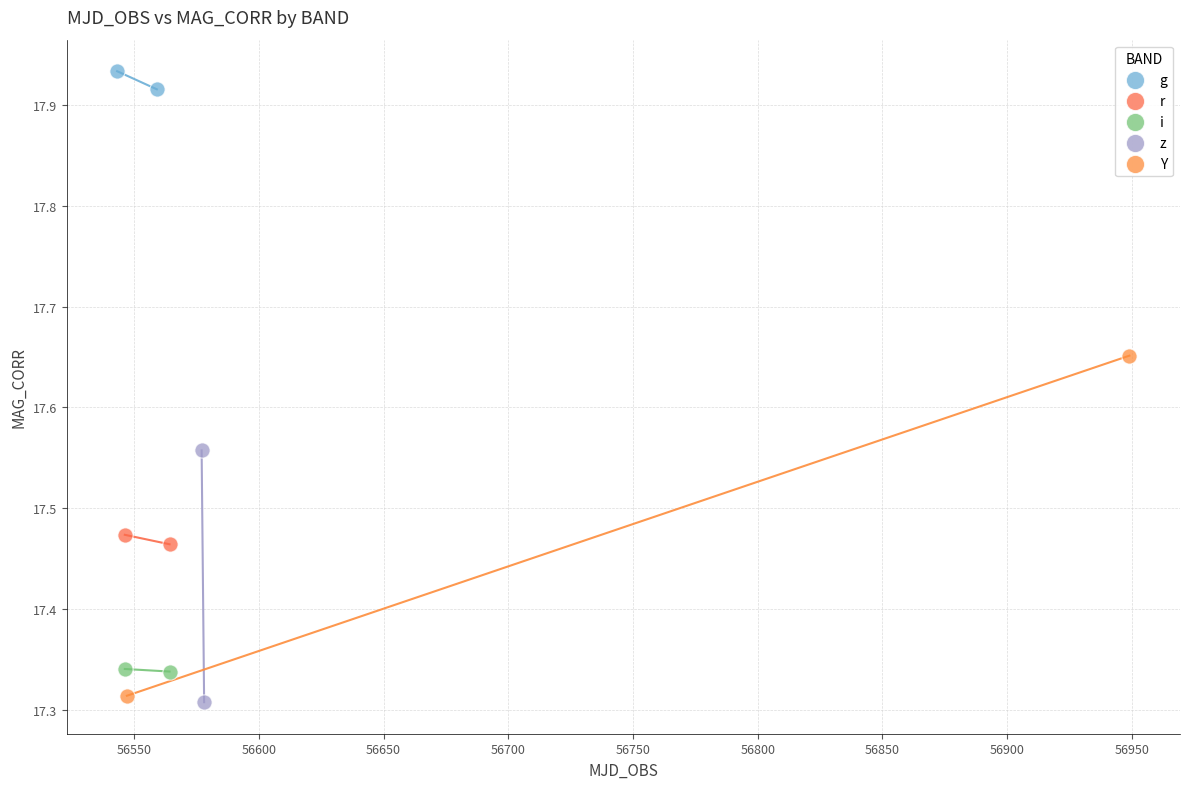

Which series reaches the minimum Y coordinate?

z